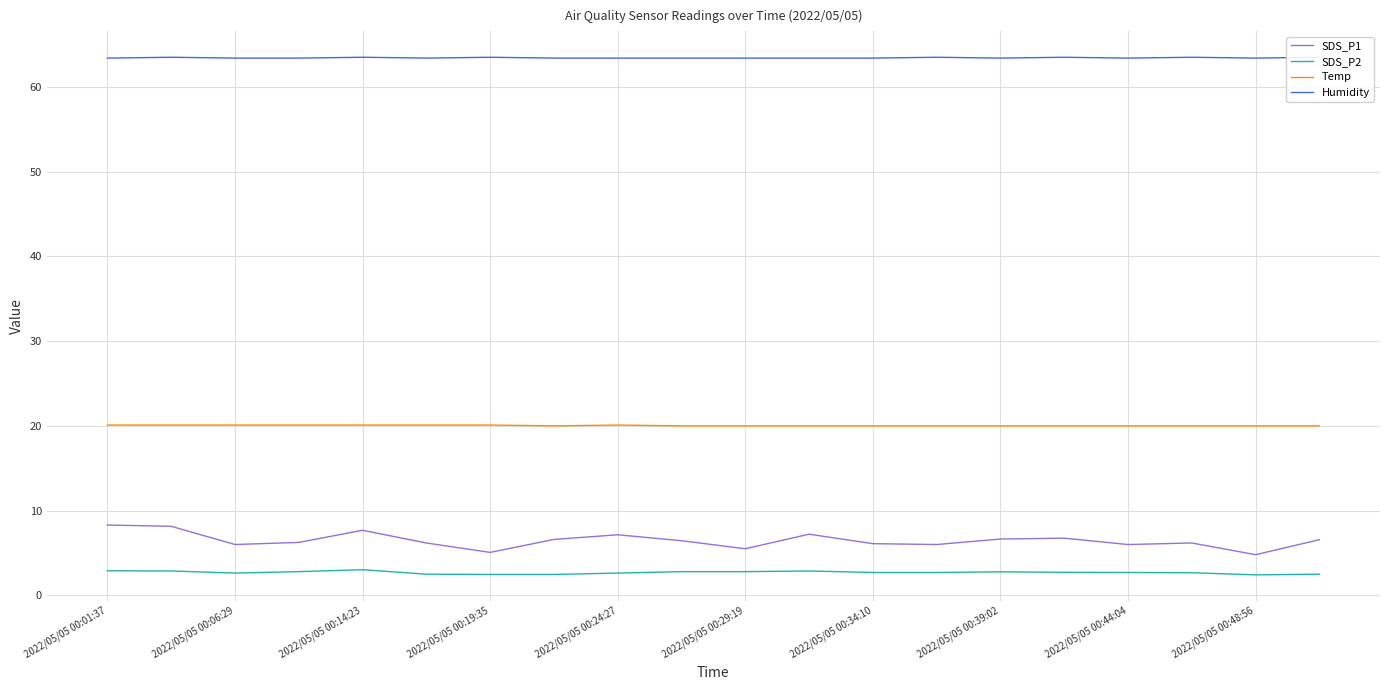

Is this an area chart (filled region under the line)?

No